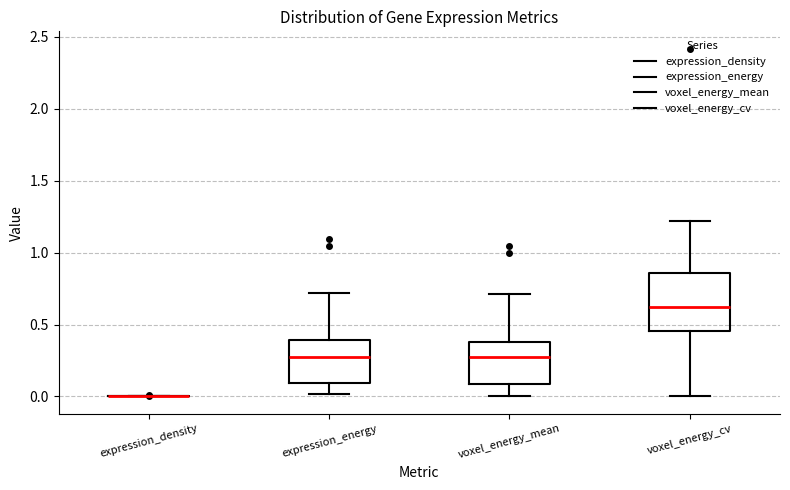

Reading left to right, read every box against the y-axis: the position of its median line, the range the box covers, and the ends of its whiskers. The values are not printed on the chart, so give them approximately, as read against the axis.

expression_density: box collapsed to a line at 0.00, whiskers 0.00 to 0.00
expression_energy: median 0.25, box 0.10 to 0.40, whiskers 0.00 to 0.70
voxel_energy_mean: median 0.25, box 0.10 to 0.40, whiskers 0.00 to 0.70
voxel_energy_cv: median 0.60, box 0.45 to 0.85, whiskers 0.00 to 1.20